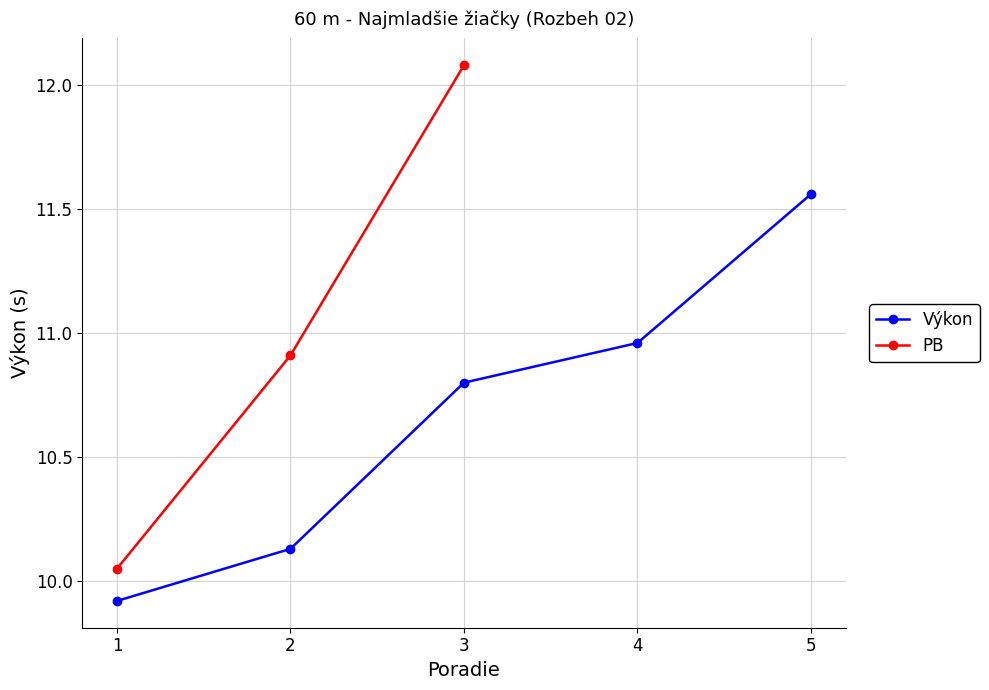

True or false: there are more than 1 points higher than both neighbors.

False